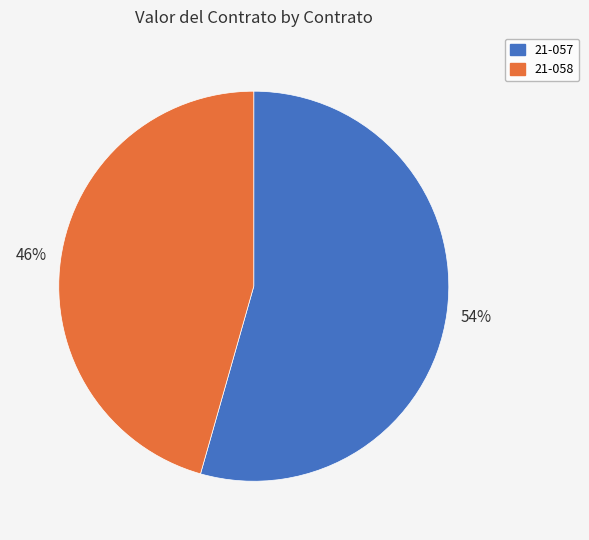

Approximately how many times larger is the value at 21-057 compared to 21-058?

1.2